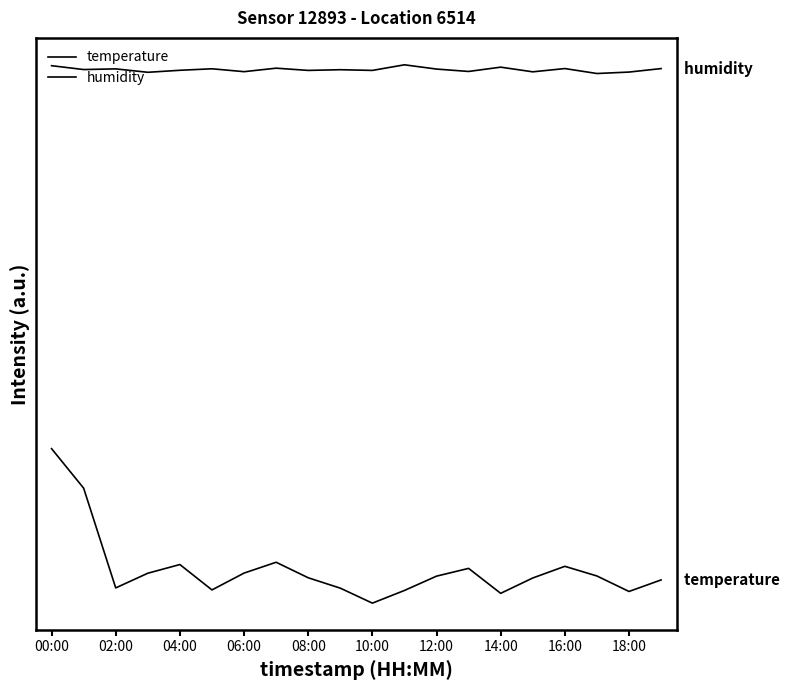

Does the chart have visible grid lines?

No